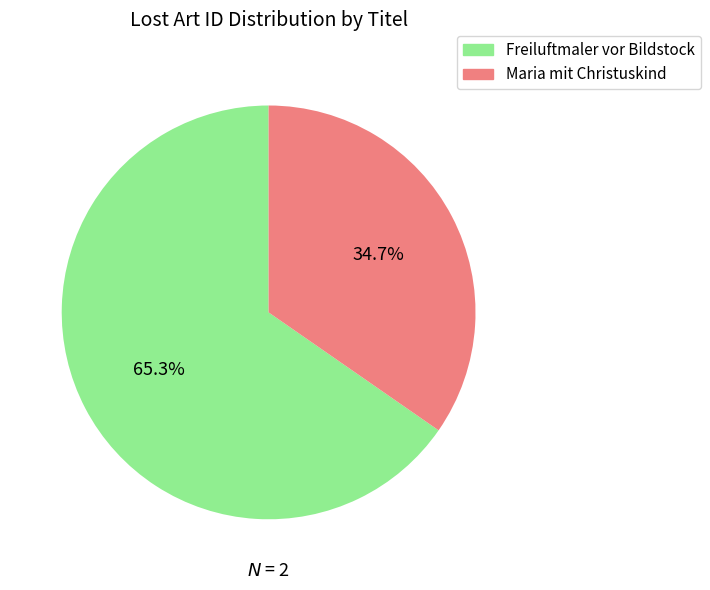

What percentage is the Freiluftmaler vor Bildstock slice, to the nearest percent?

65%